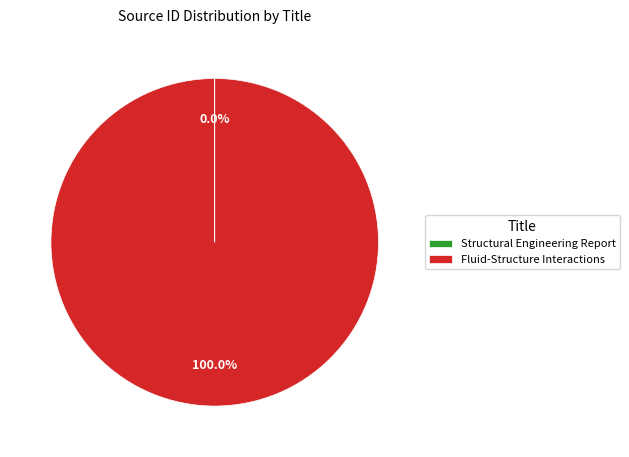

Which category has the biggest portion of the pie?

Fluid-Structure Interactions